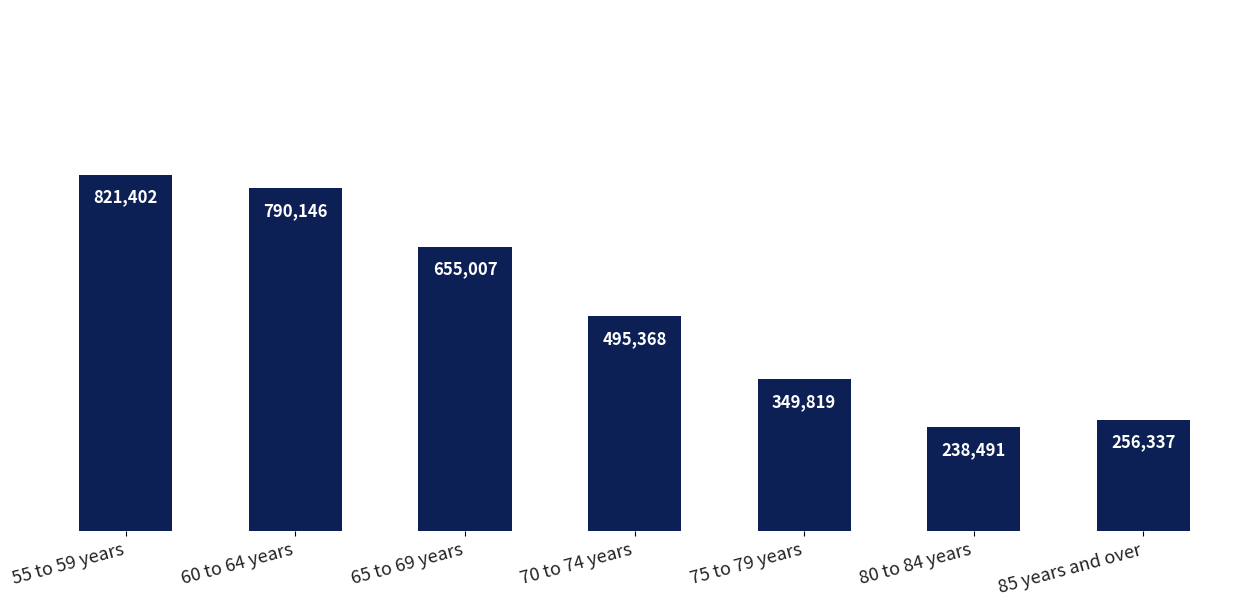

What is the label of the 4th bar from the right?

70 to 74 years